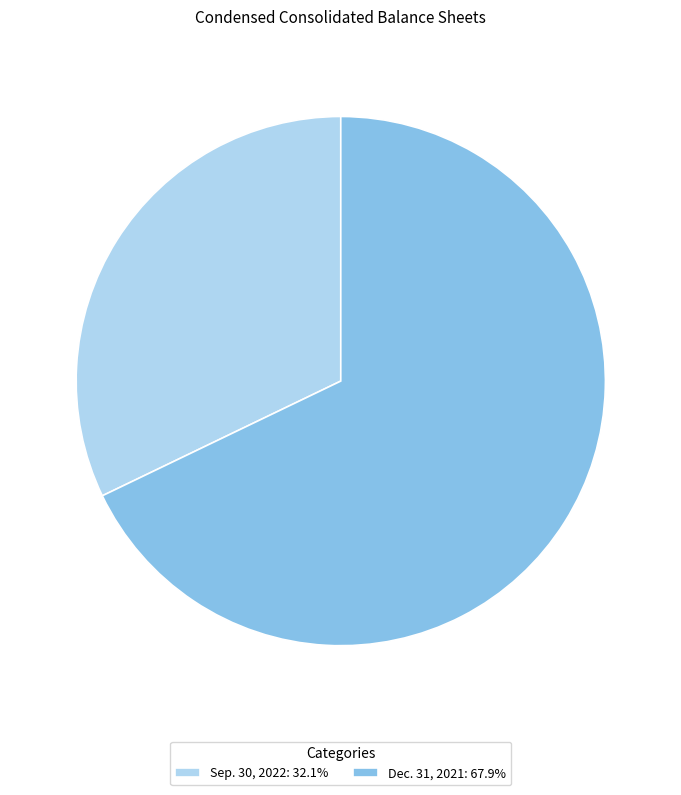

Approximately how many times larger is the value at Dec. 31, 2021: 67.9% compared to Sep. 30, 2022: 32.1%?

2.1